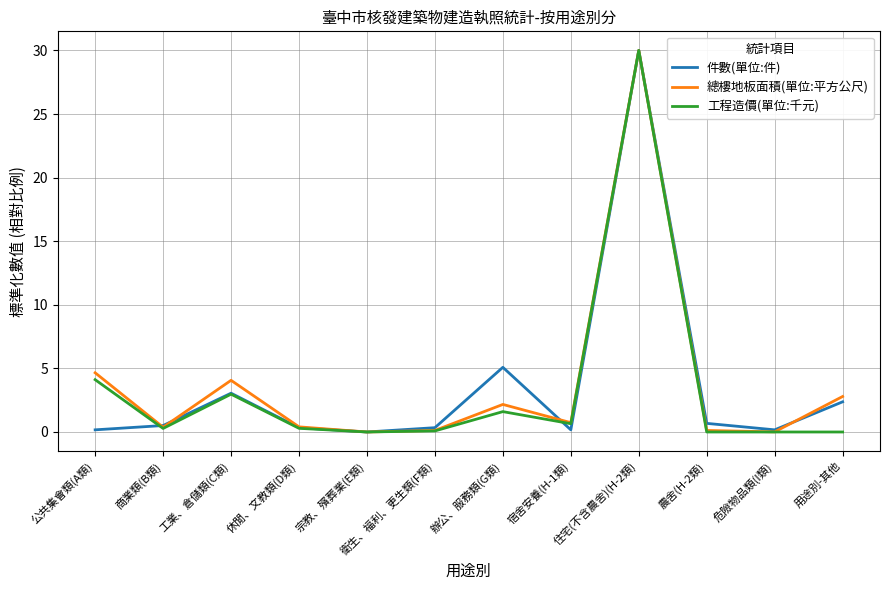

Is it true that 件數(單位:件) equals 3.1 at 工業、倉儲類(C類)?

True